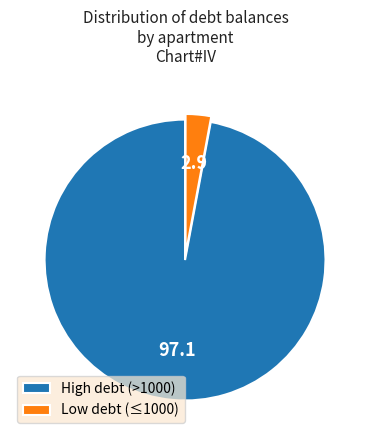

Rank the categories by value from highest to lowest.

High debt (>1000), Low debt (≤1000)